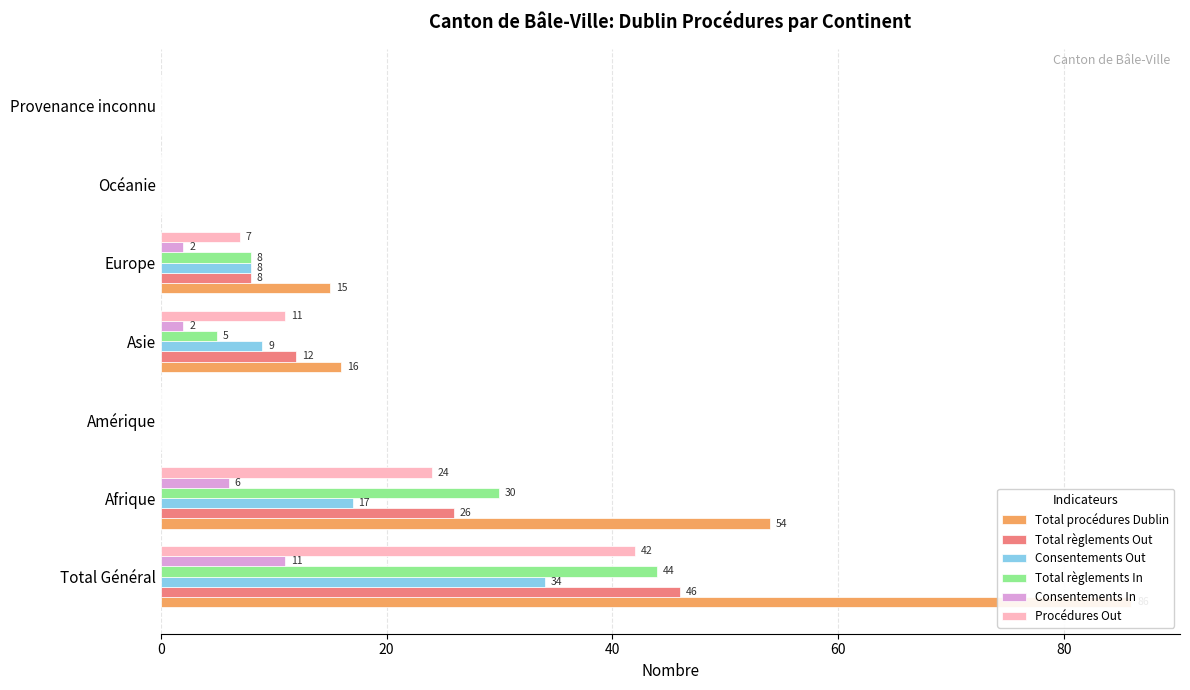

How many bars are there in total?

42